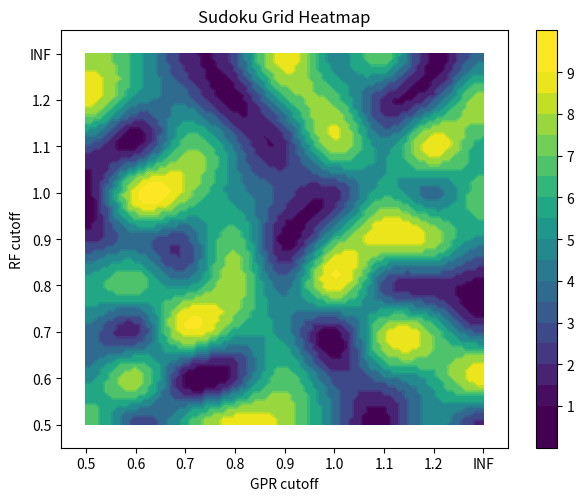

Reading right to left, extract all data points from this chart.

row1: 2	5	1	4	8	9	6	3	7
row2: 9	6	4	3	7	2	1	8	5
row3: 3	7	8	1	5	6	9	2	4
row4: 1	2	3	9	4	8	5	7	6
row5: 5	8	9	6	1	7	3	4	2
row6: 7	4	6	2	3	5	8	9	1
row7: 6	9	5	8	2	4	7	1	3
row8: 8	3	2	7	6	1	4	5	9
row9: 4	1	7	5	9	3	2	6	8